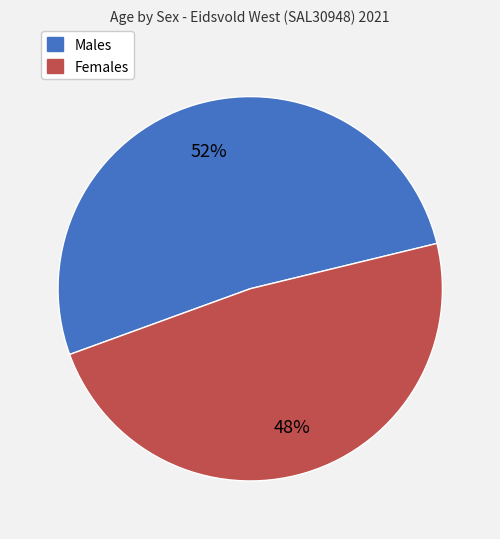

How many slices are in this pie chart?

2